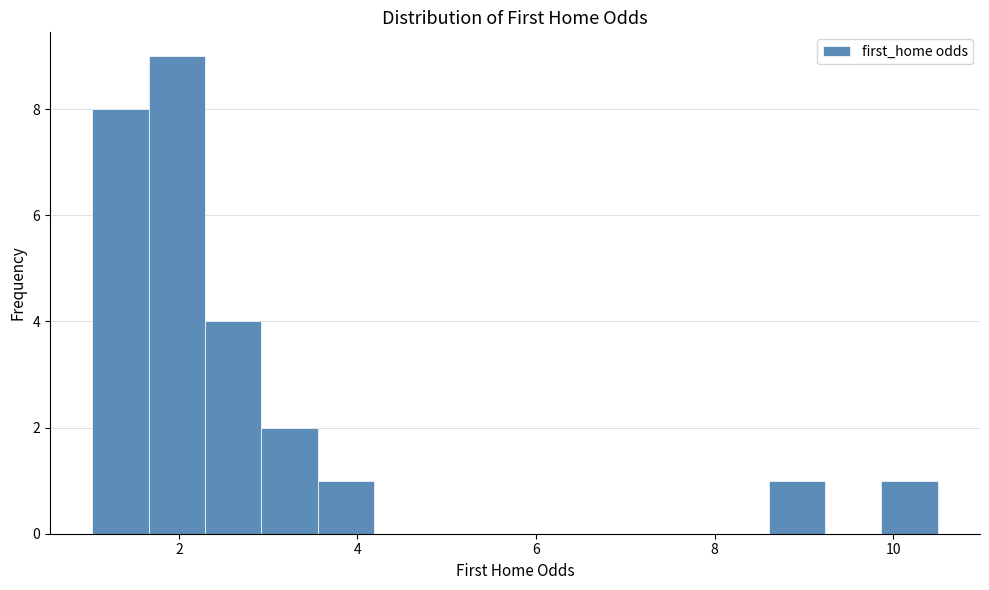

Read against the x-axis, roughly where is the centre of the tallest bar?

2.0